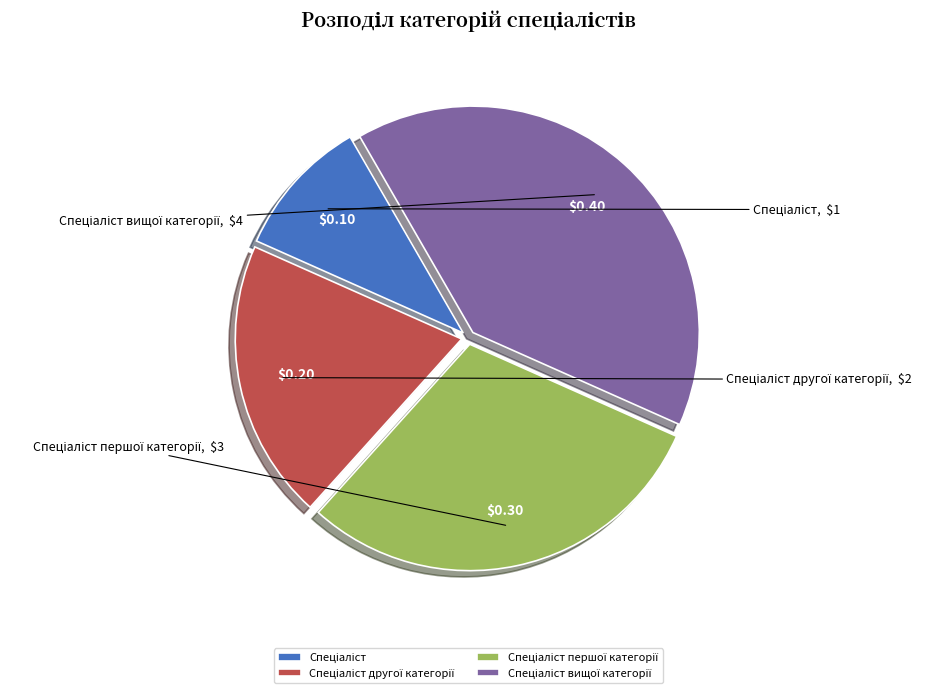

Count the number of slices in the pie.

4